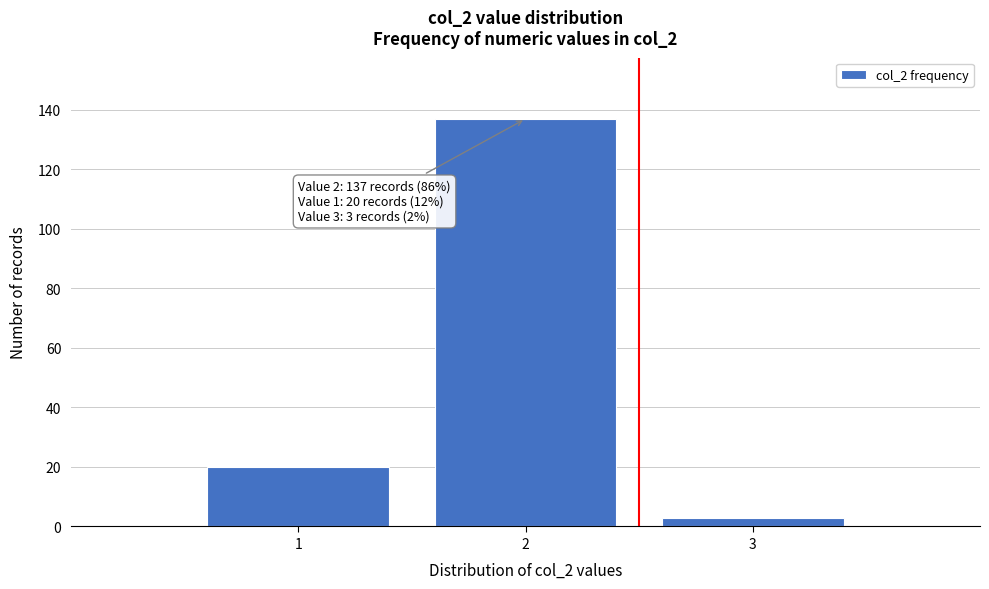

Over which range of the x-axis is the bar tallest?

1.5 to 2.5